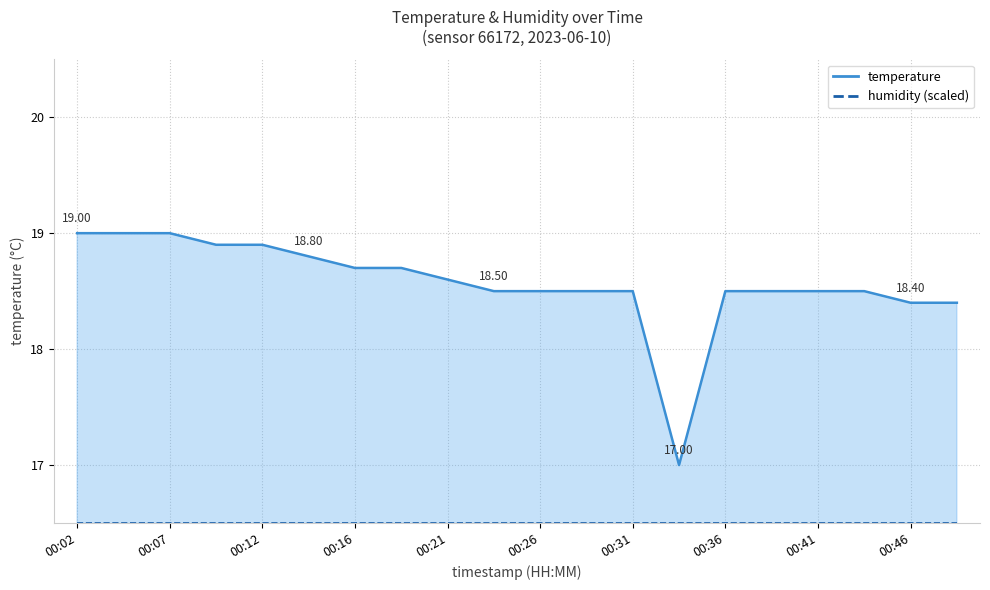

At which label does the data first exceed 18?

00:02